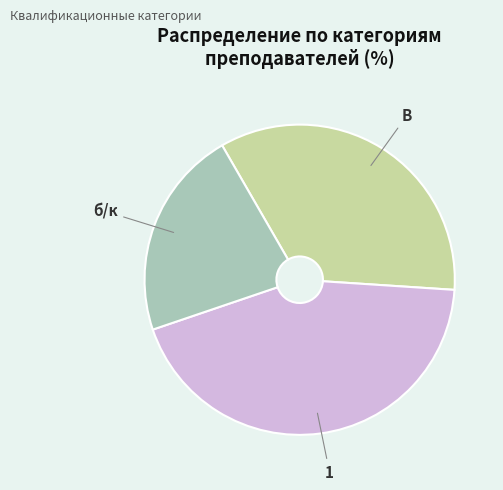

How many segments does this pie chart have?

3